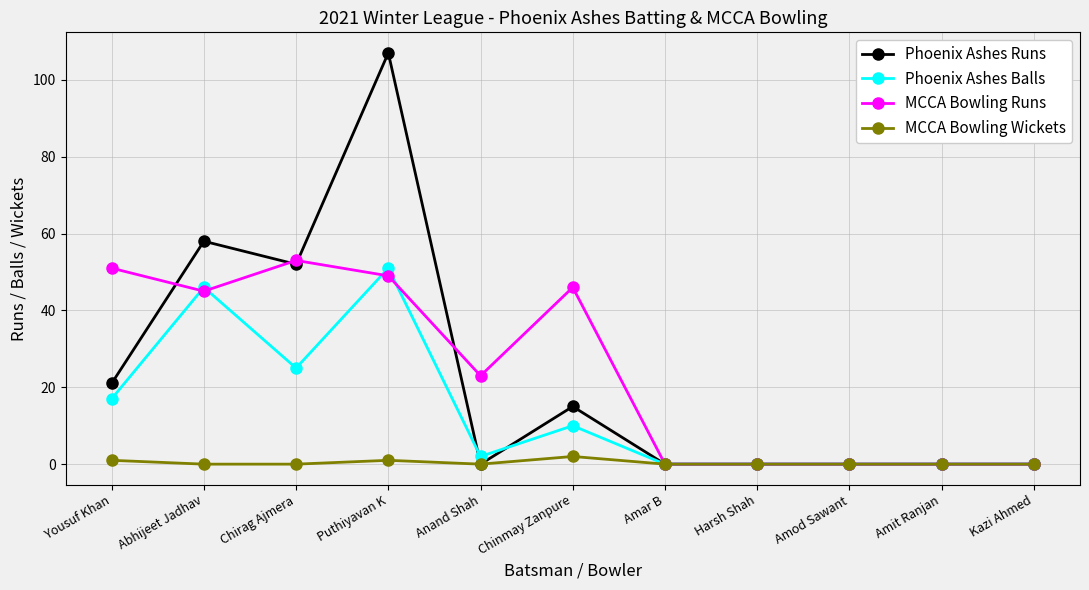

Which series has the widest spread of values?

Phoenix Ashes Runs